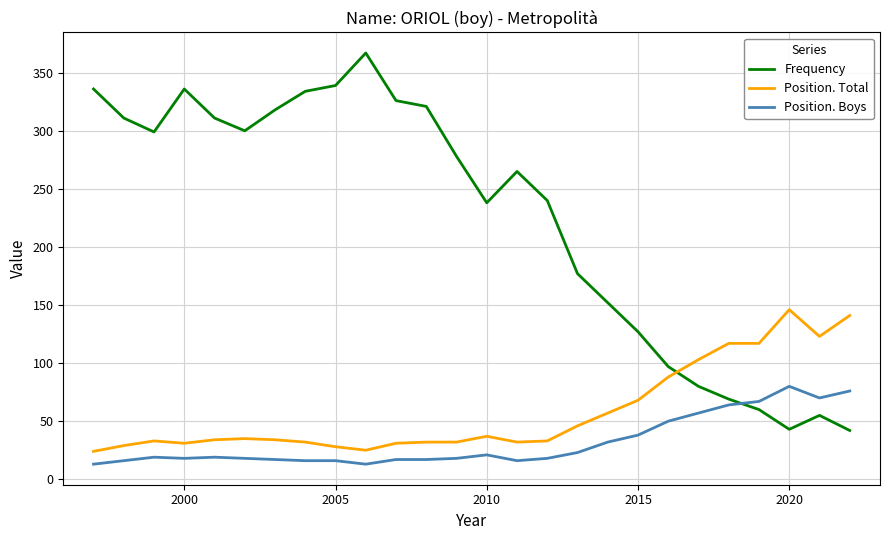

What is the highest value of the Position. Boys series?

80